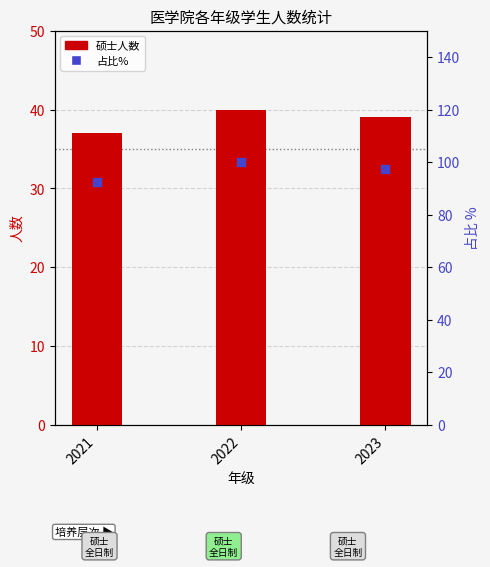

At which category is the sum across all series the highest?

2022